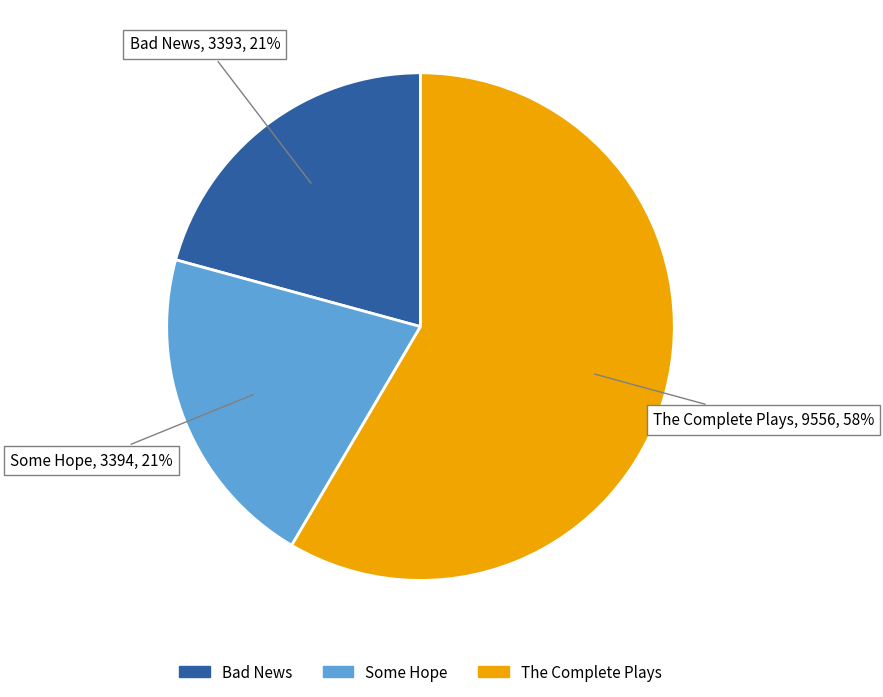

Between The Complete Plays and Some Hope, which is larger?

The Complete Plays